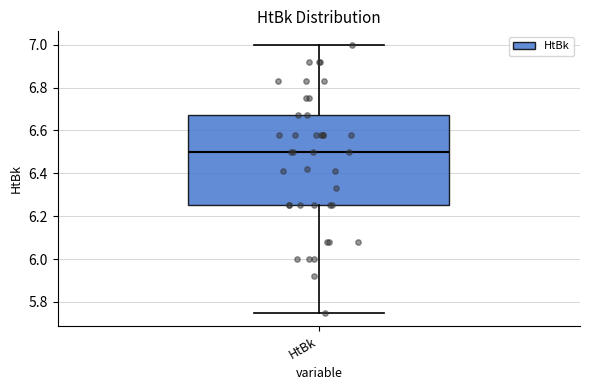

Where does the lower whisker of the box for HtBk end on the y-axis? The values are not printed on the chart, so give them approximately, as read against the axis.

5.76